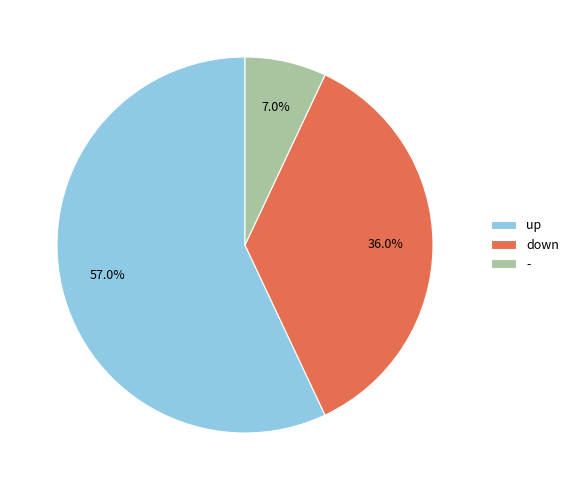

To the nearest percent, what portion does up represent?

57%